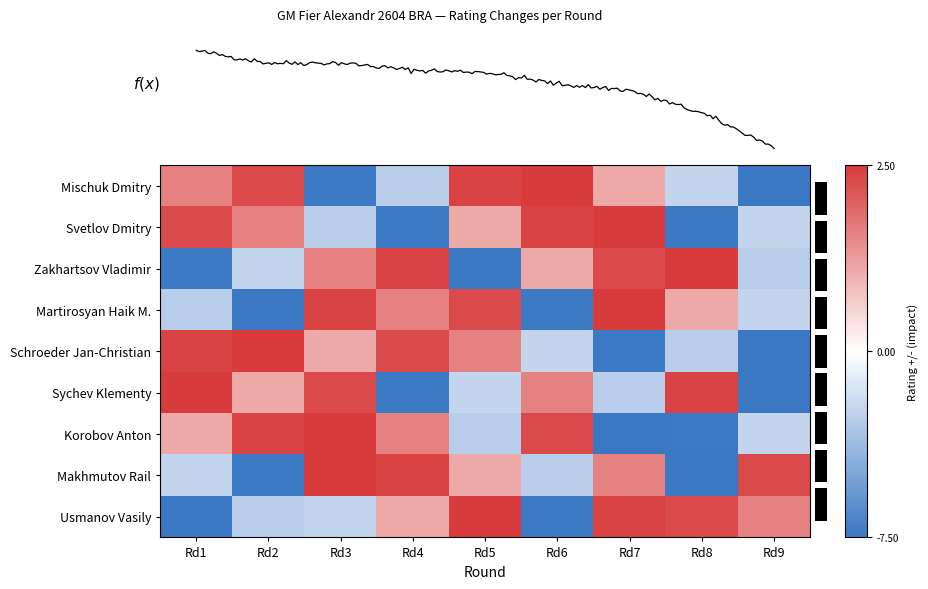

Which label corresponds to the largest value in the chart?

Rd6